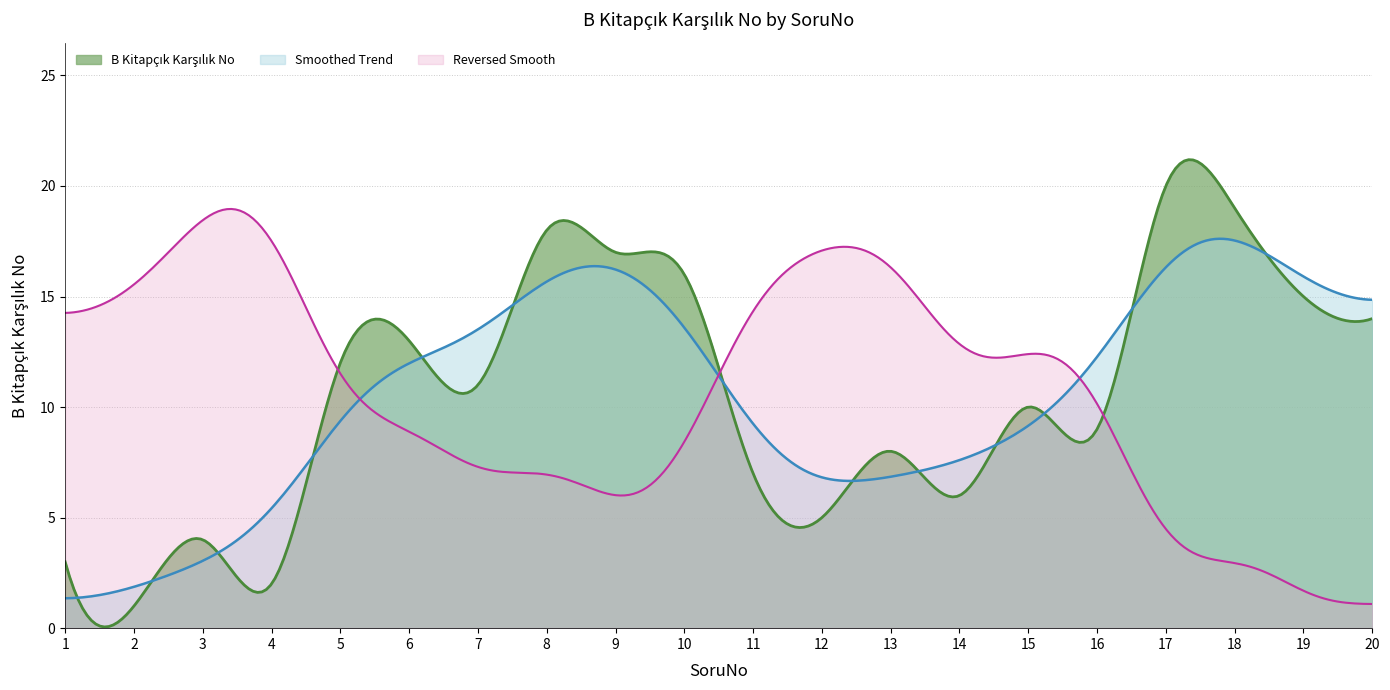

Does the chart display data point markers on the line(s)?

No